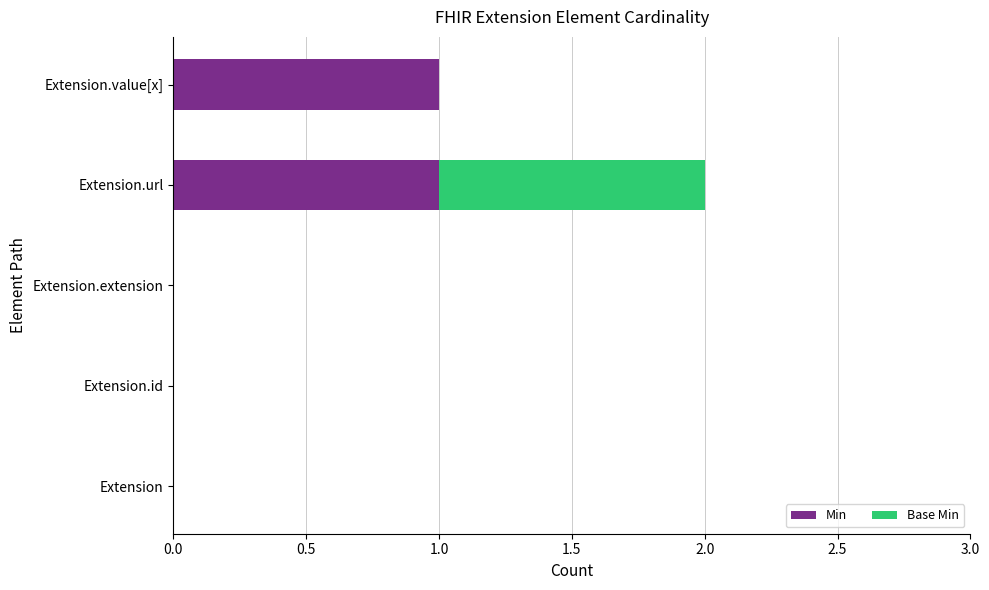

True or false: Min has a value of 0 at Extension.

True